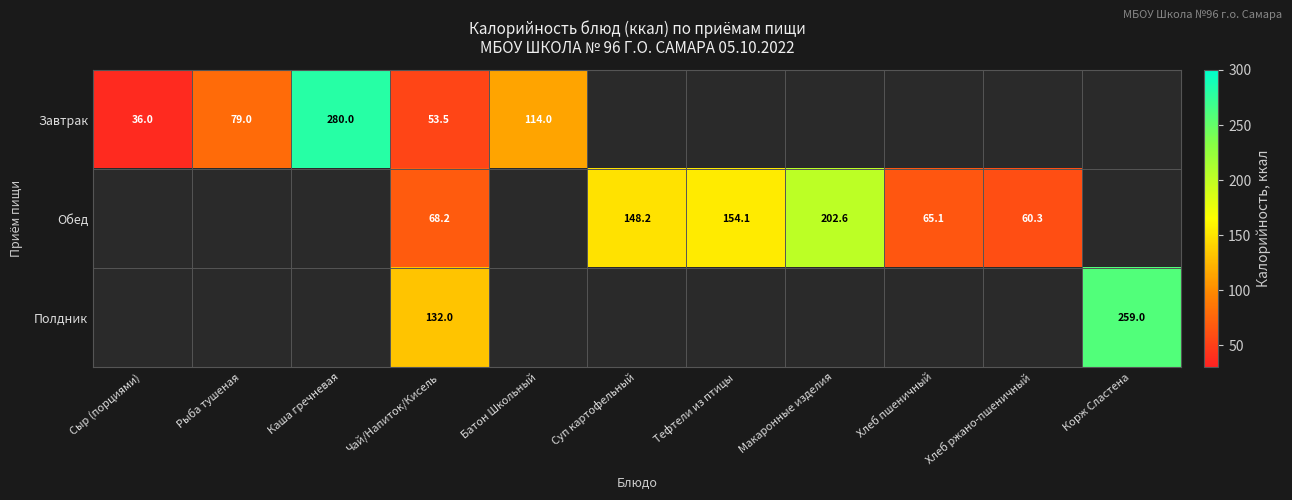

Is it true that Обед equals 109.6 at Макаронные изделия?

False